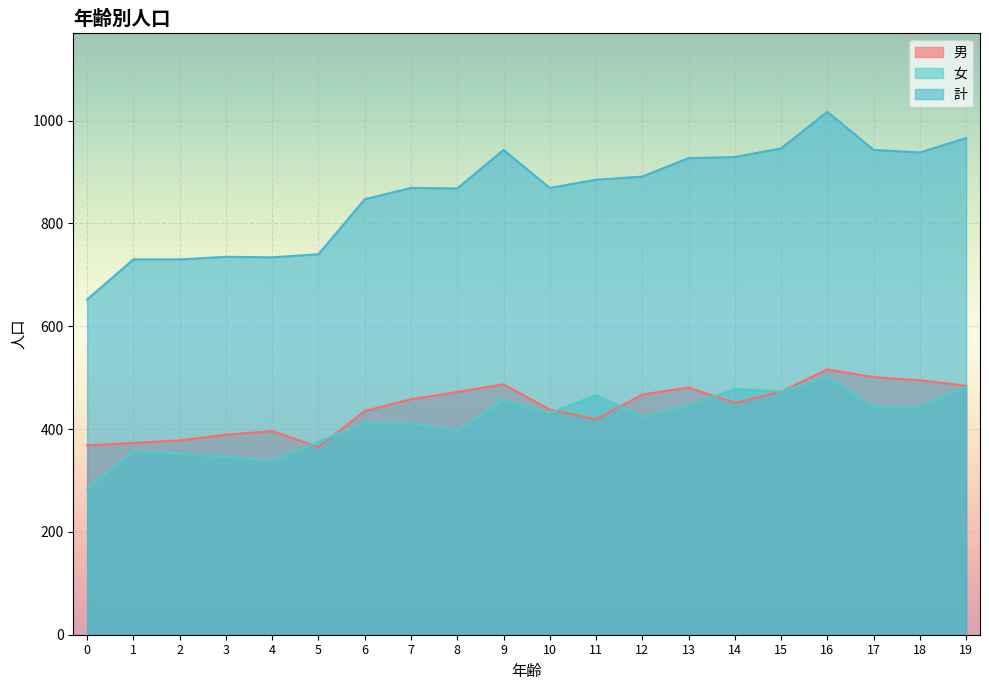

Is it true that 男 equals 373 at 1?

True